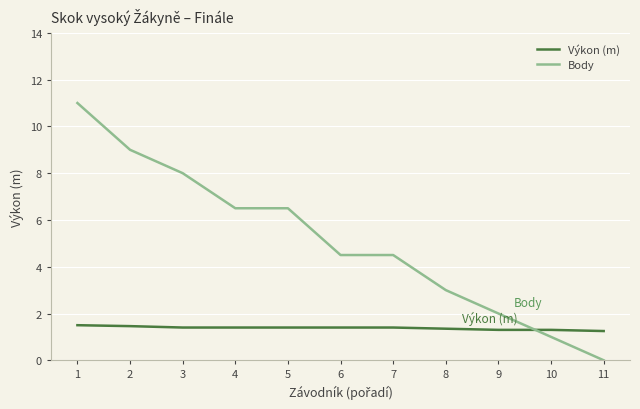

At which category does the chart reach its peak across all series?

1